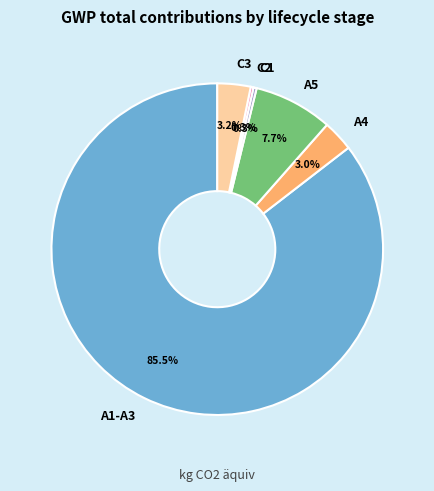

True or false: A5 accounts for 19% of the total.

False